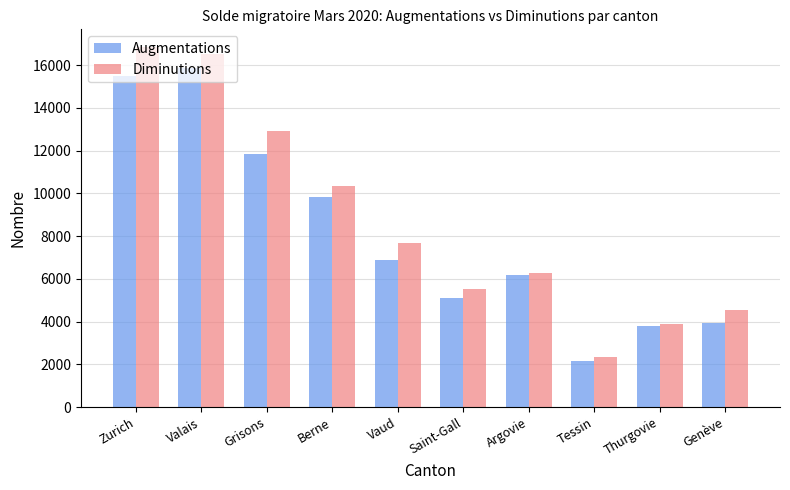

Count the number of data series in this chart.

2